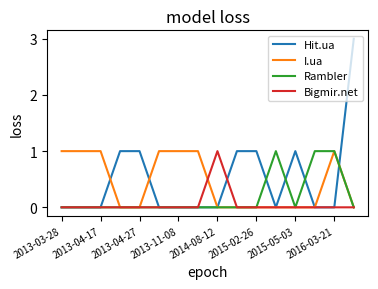

What is the highest value of the Hit.ua series?

3